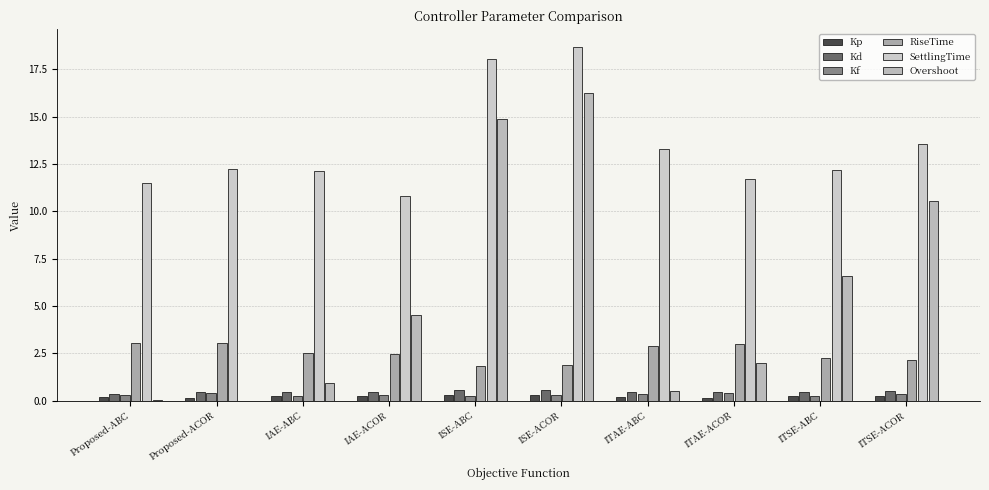

Where is Kd nearest to the value 0?

Proposed-ABC